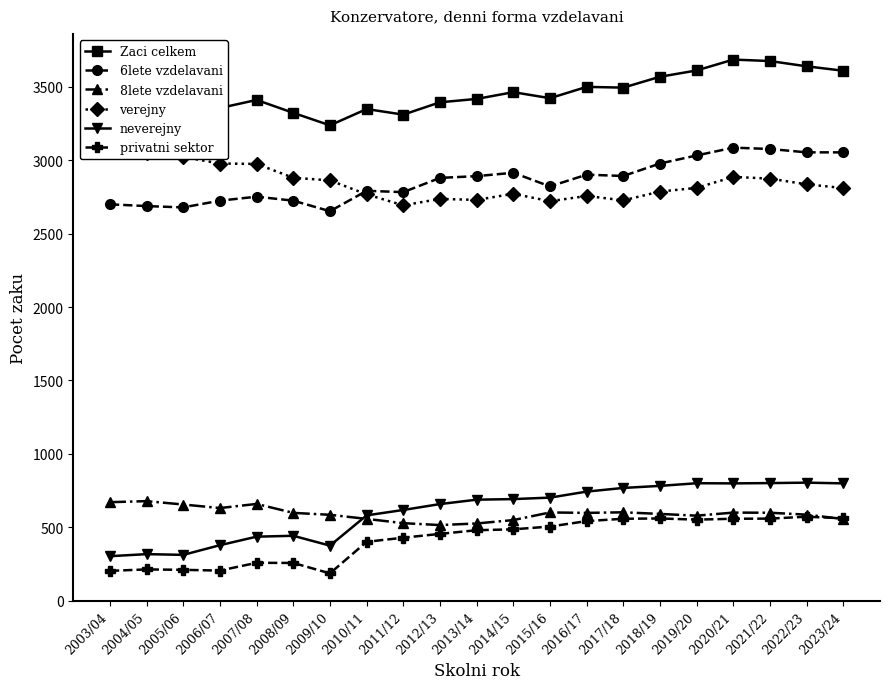

What is the highest value of the 6lete vzdelavani series?

3086